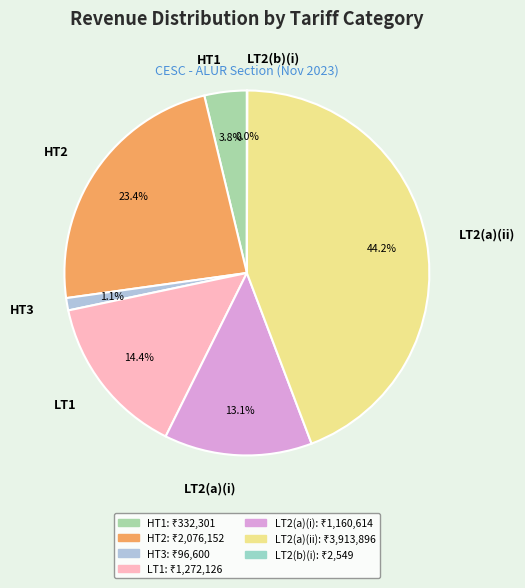

What percentage is NOT represented by LT2(a)(i)?

86.9%